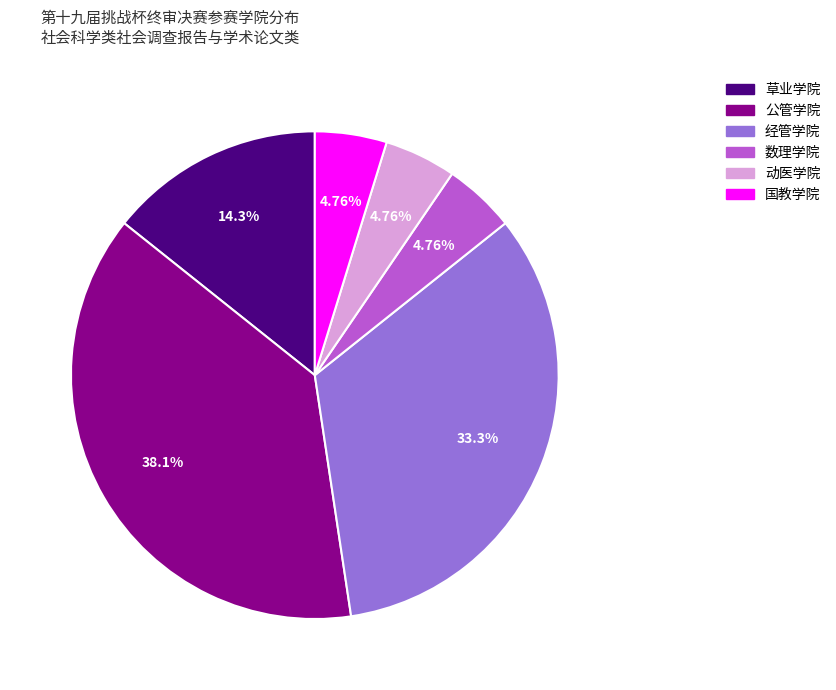

Count the number of slices in the pie.

6